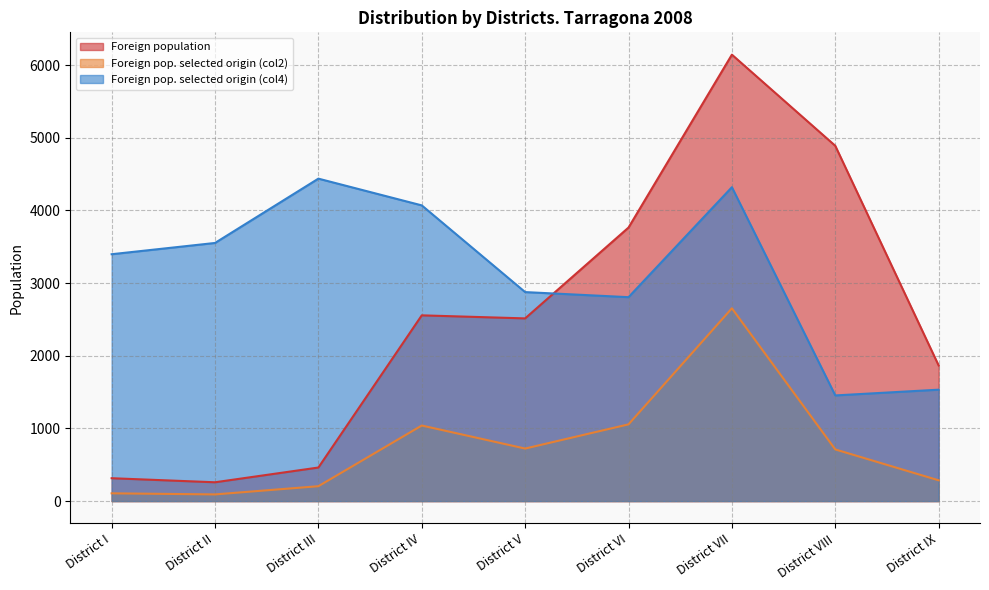

True or false: Foreign pop. selected origin (col2) and Foreign population cross at least once.

False